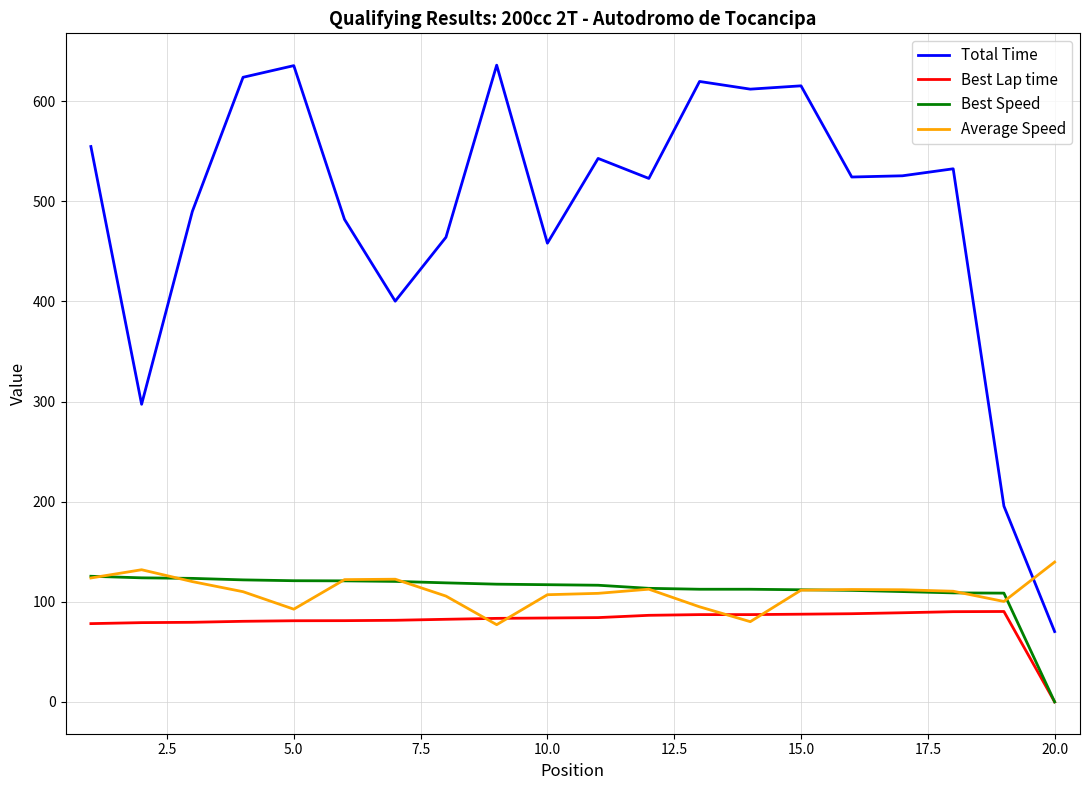

What is the highest value of the Total Time series?

636.0